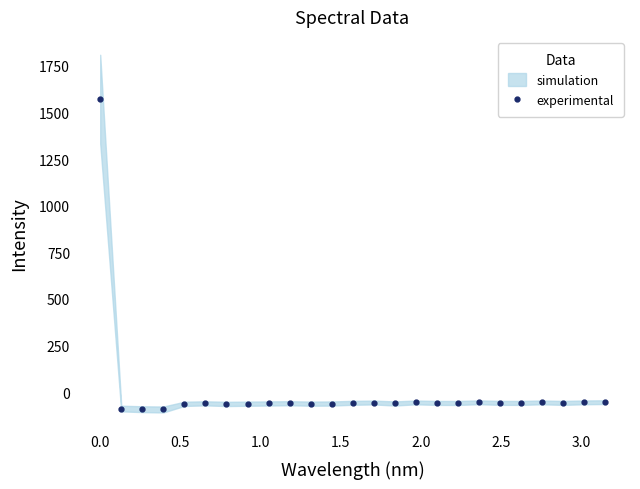

How many interior local valleys (lower than both neighbors) does the data have?

7